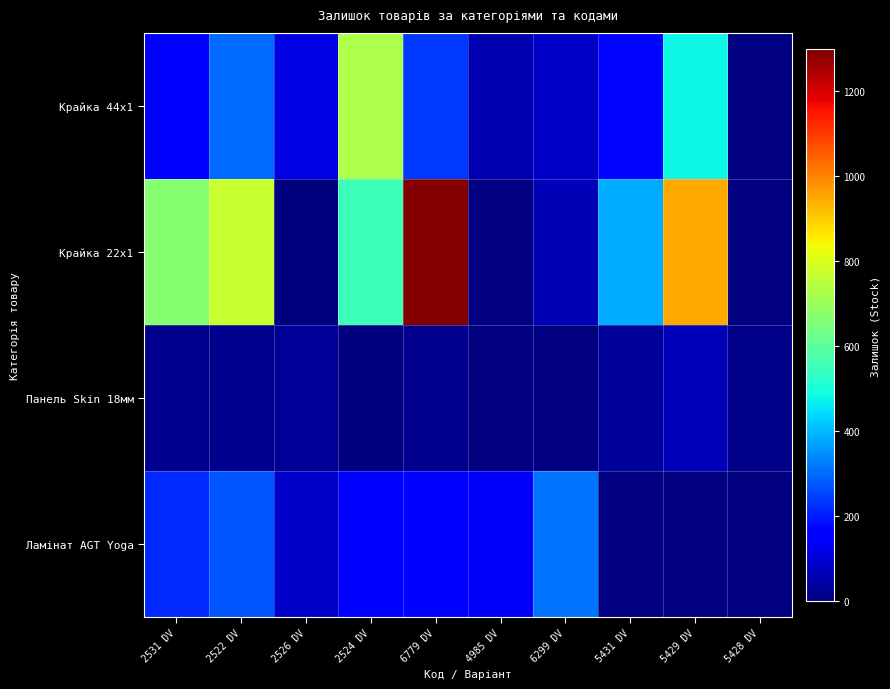

At how many categories does at least one series exceed 930?

2